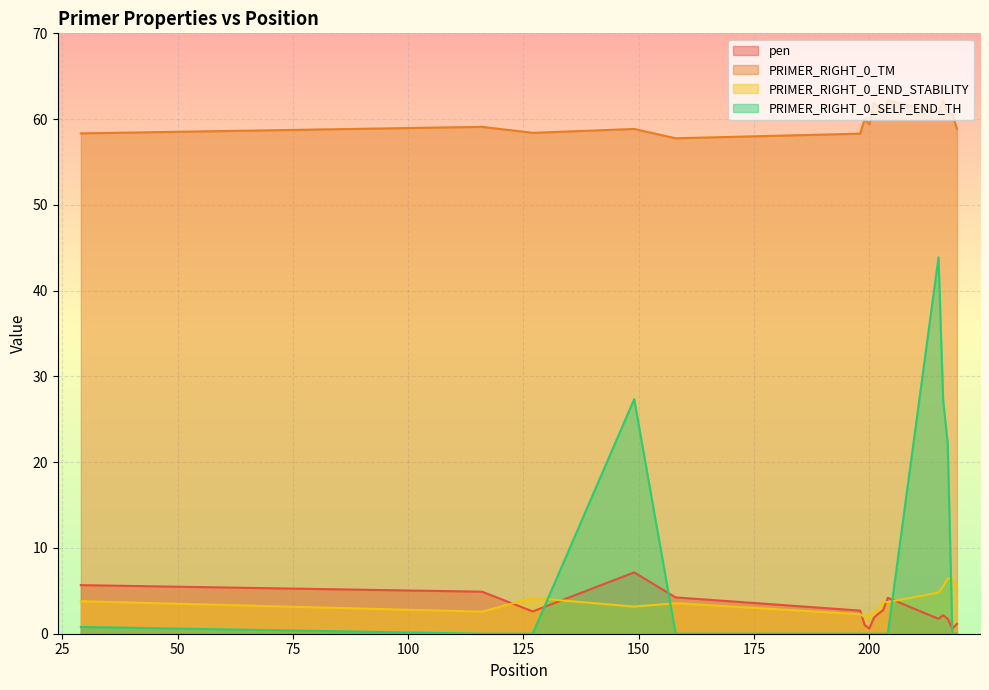

How many times do PRIMER_RIGHT_0_END_STABILITY and PRIMER_RIGHT_0_SELF_END_TH cross each other?

4